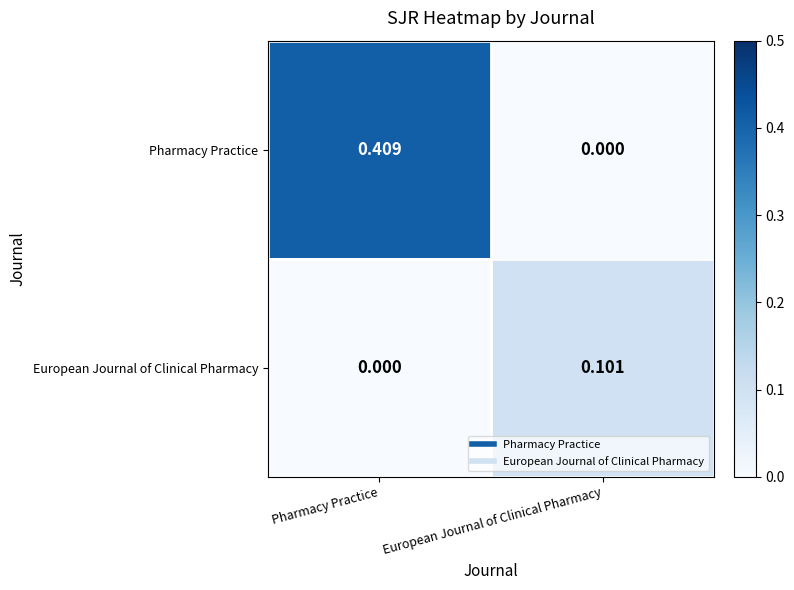

Rank the series by their average value, from highest to lowest.

Pharmacy Practice, European Journal of Clinical Pharmacy